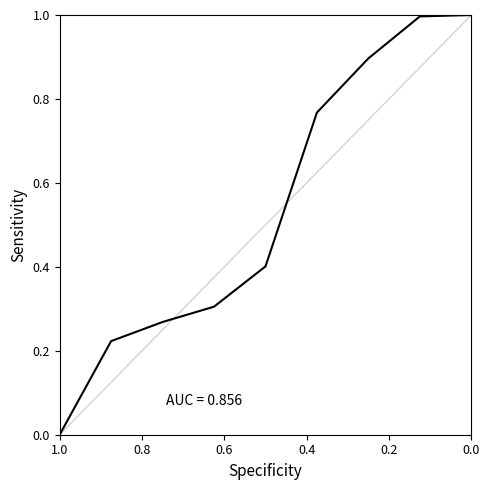

Is it true that the value at 0.4 is 0.1?

False